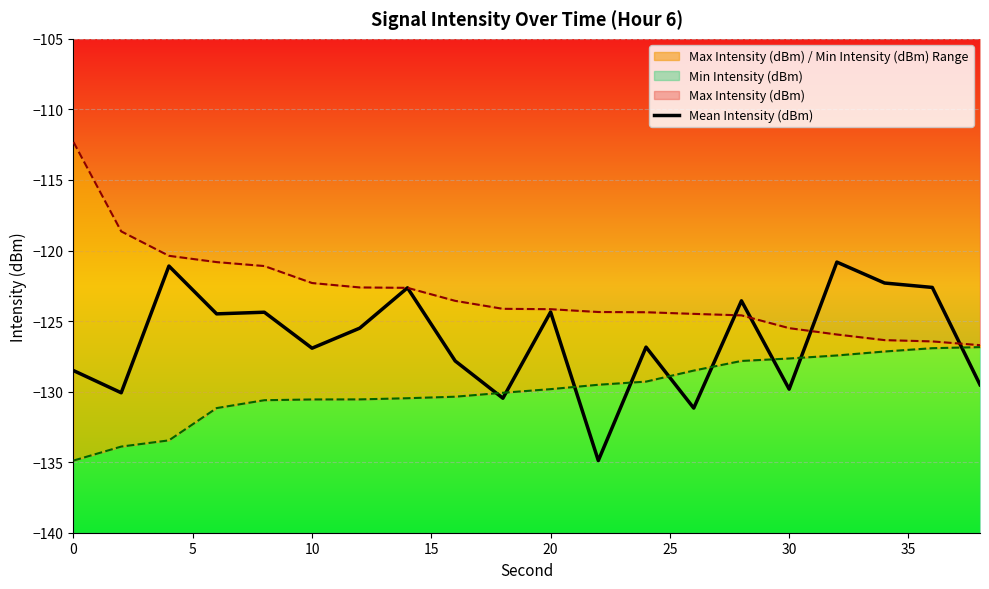

True or false: Mean Intensity (dBm) has a value of -52.8 at 20.

False